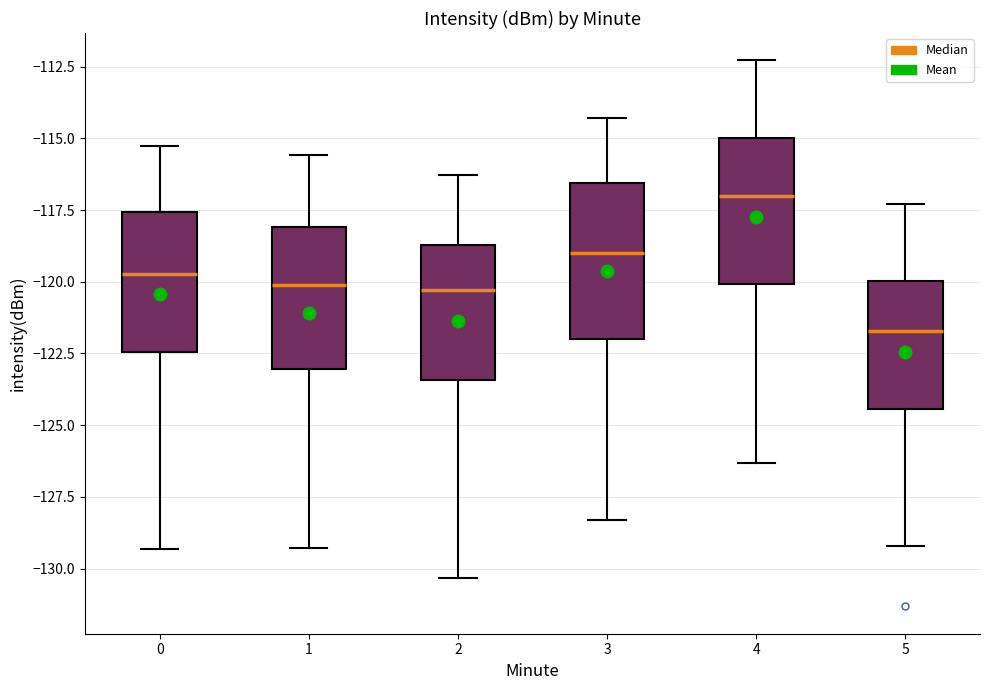

Where does the lower whisker of the box at x = 5 end on the y-axis? The values are not printed on the chart, so give them approximately, as read against the axis.

-129.0